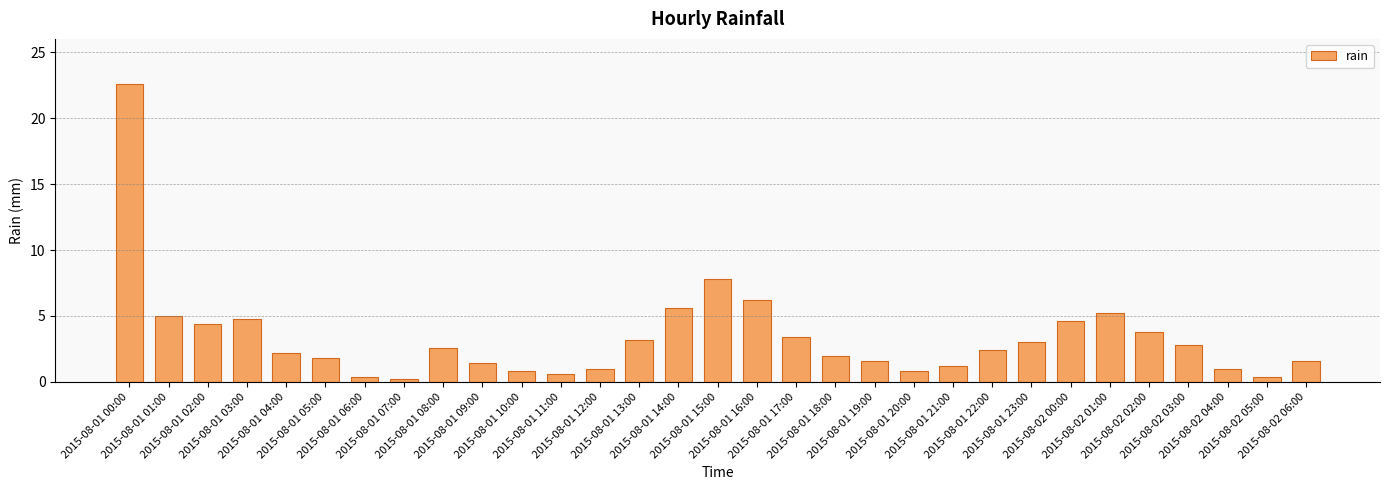

At which label does the data first exceed 2?

2015-08-01 00:00